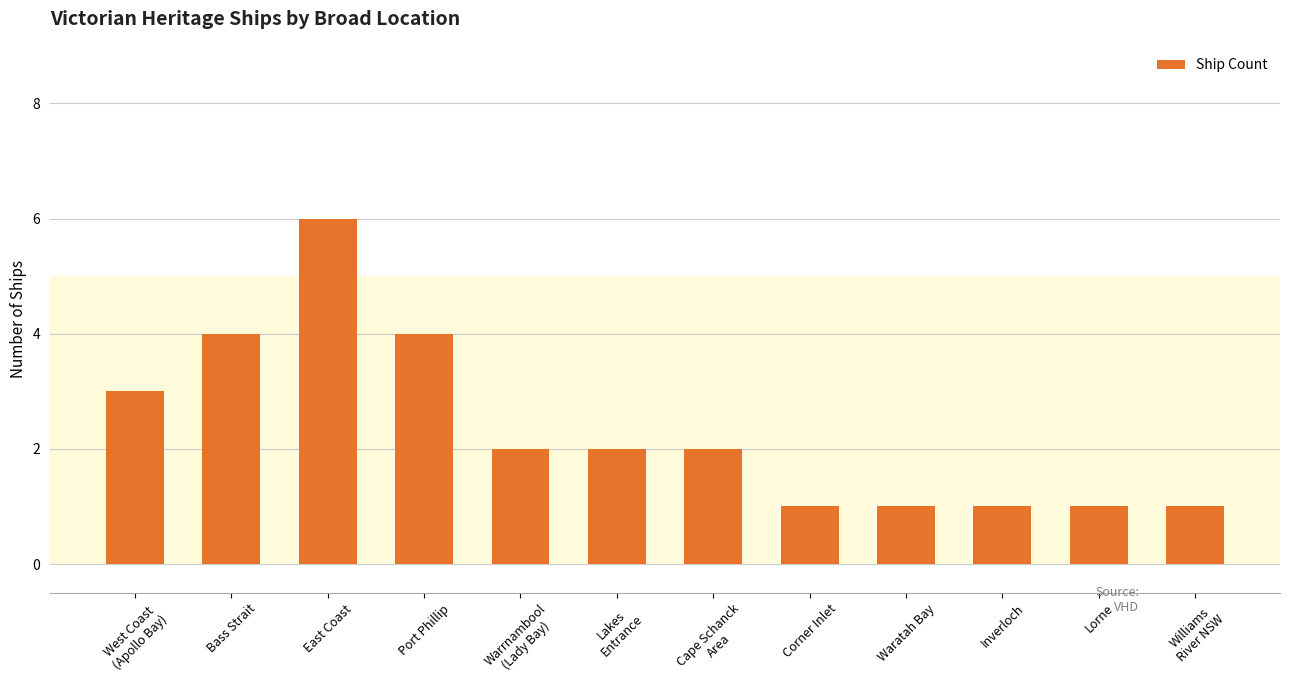

The value at Inverloch is 2. True or false?

False